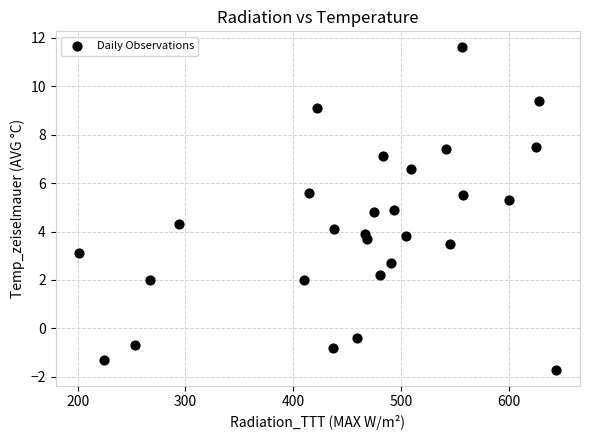

What is the range of X values (max minus min)?

442.1